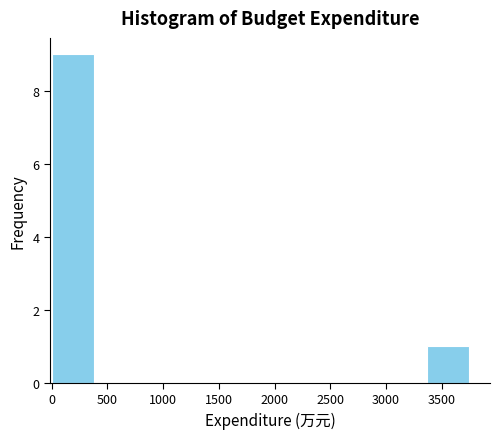

Which range on the x-axis has the tallest bar?

0 to 400